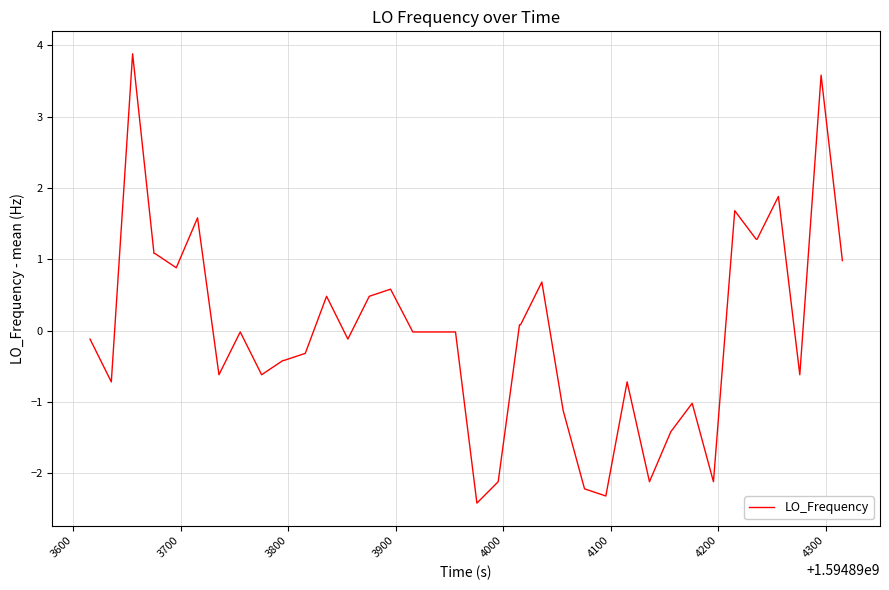

What is the greatest value displayed?

3.9